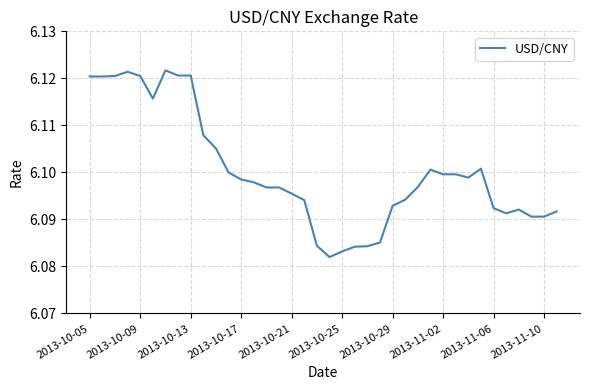

Reading left to right, what are all the values shown in this chart?

6.1	6.1	6.1	6.1	6.1	6.1	6.1	6.1	6.1	6.1	6.1	6.1	6.1	6.1	6.1	6.1	6.1	6.1	6.1	6.1	6.1	6.1	6.1	6.1	6.1	6.1	6.1	6.1	6.1	6.1	6.1	6.1	6.1	6.1	6.1	6.1	6.1	6.1